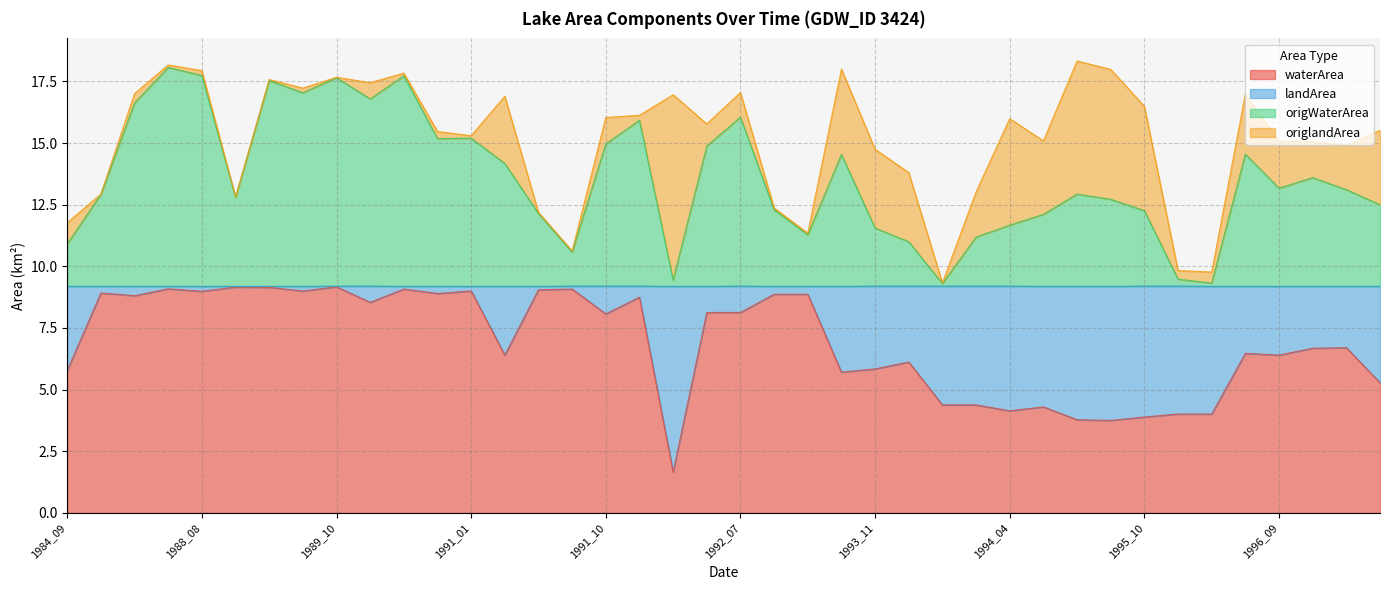

Which series has the widest spread of values?

origWaterArea